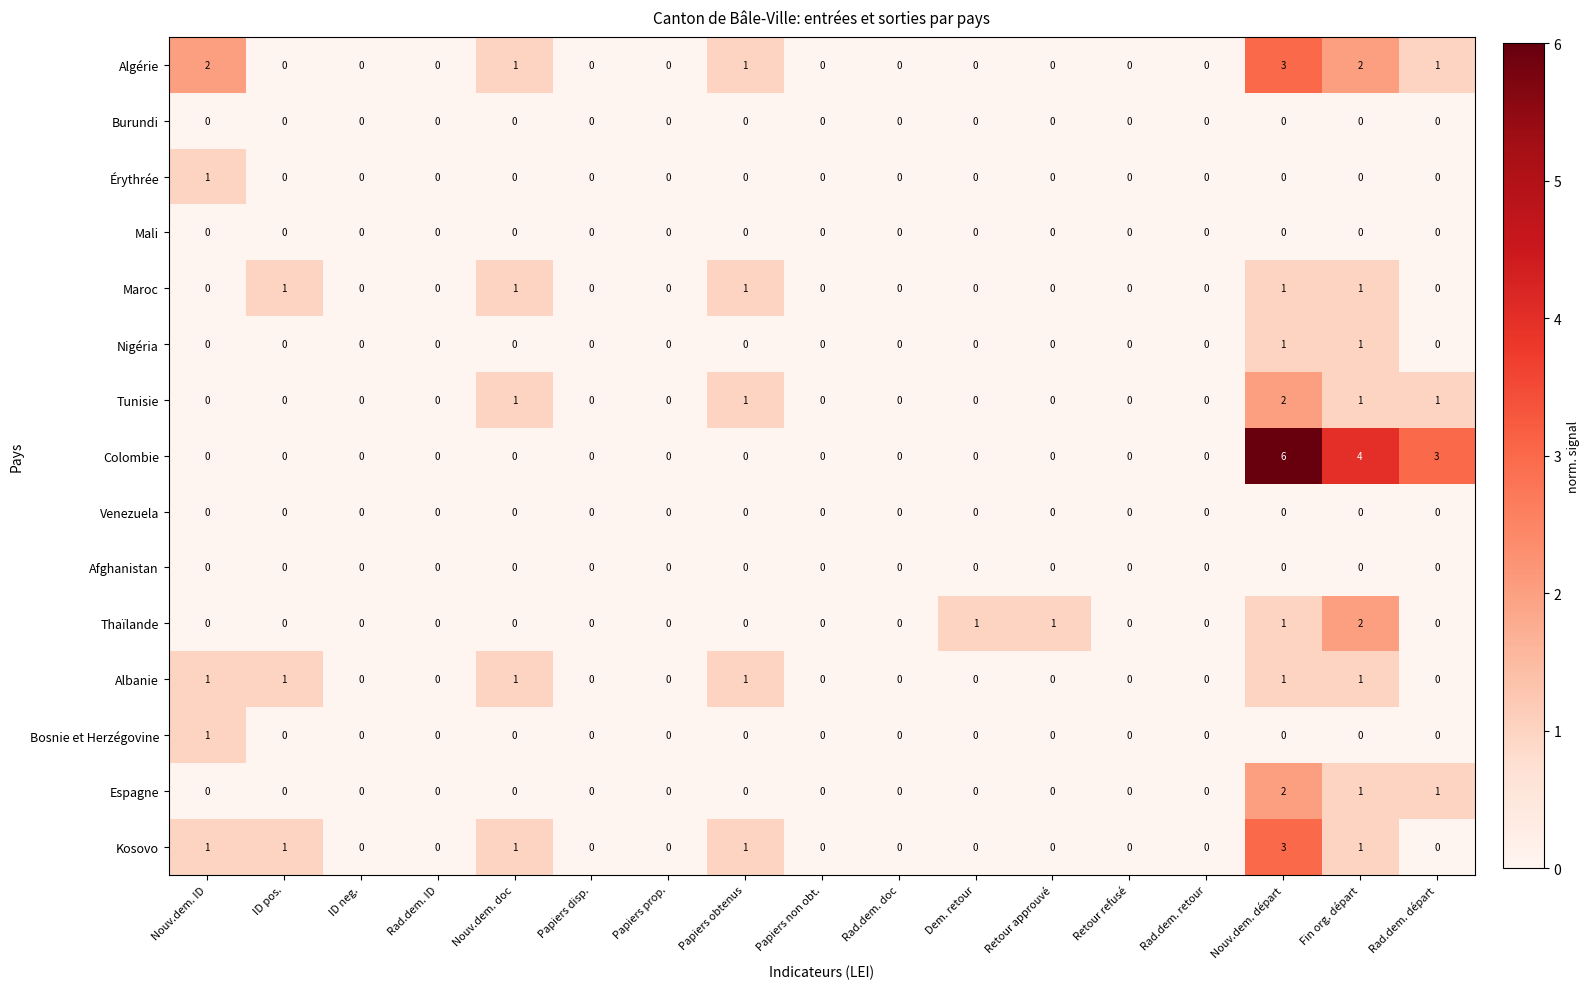

What value does the Algérie series have at Nouv.dem. départ?

3